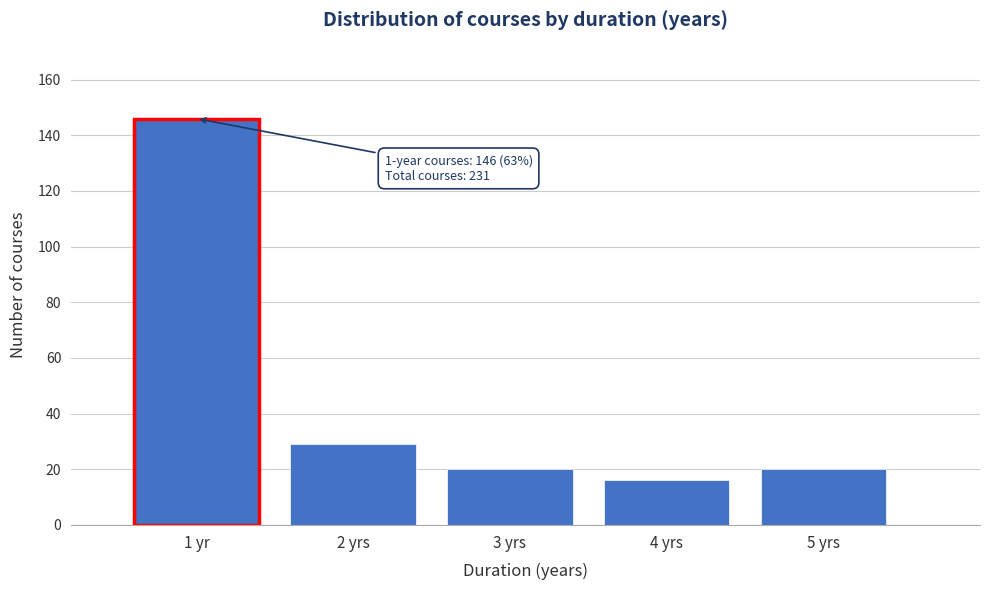

Reading right to left, what are all the values shown in this chart?

5 yrs=20	4 yrs=16	3 yrs=20	2 yrs=29	1 yr=146